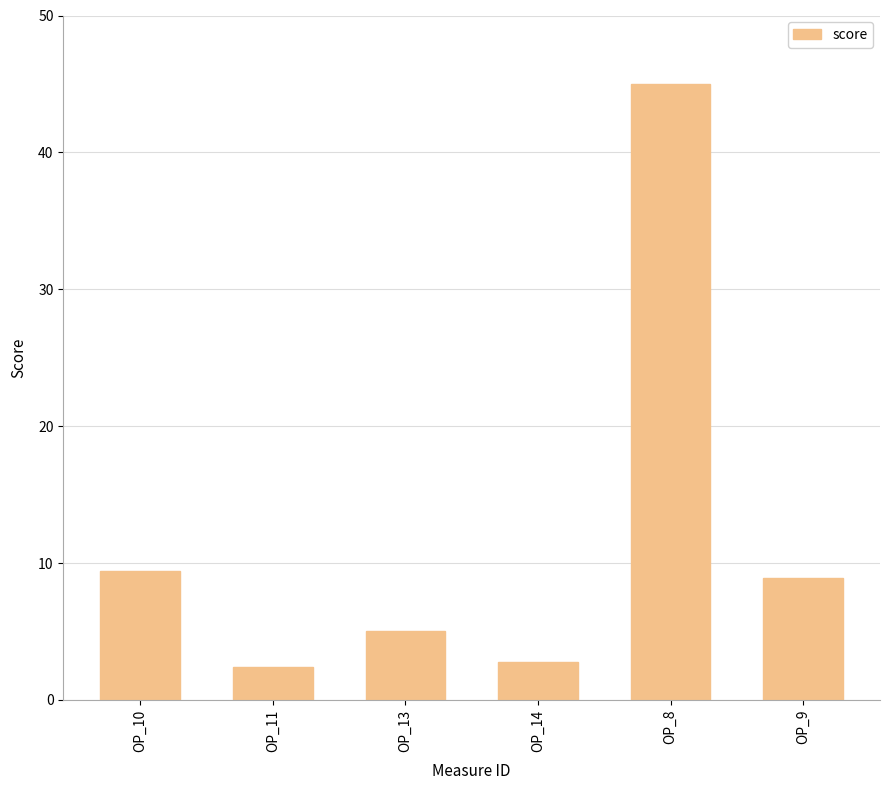

Reading right to left, list all the values displayed in this chart.

8.9	45.0	2.8	5.0	2.4	9.4